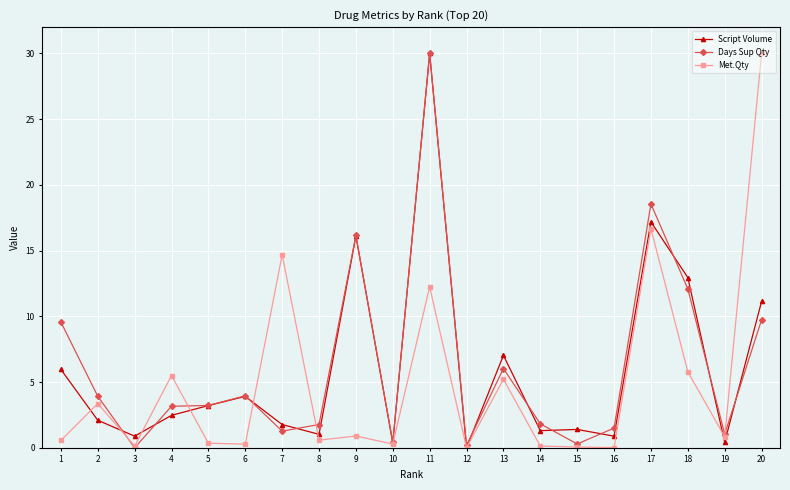

Which series ends up on top after the final intersection of Days Sup Qty and Met.Qty?

Met.Qty